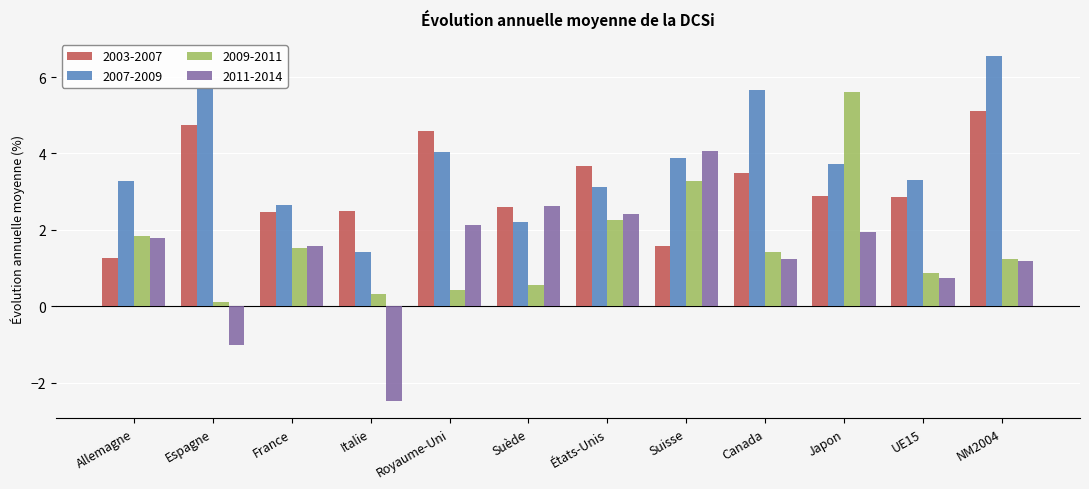

Rank the series by their maximum value, from highest to lowest.

2007-2009, 2009-2011, 2003-2007, 2011-2014